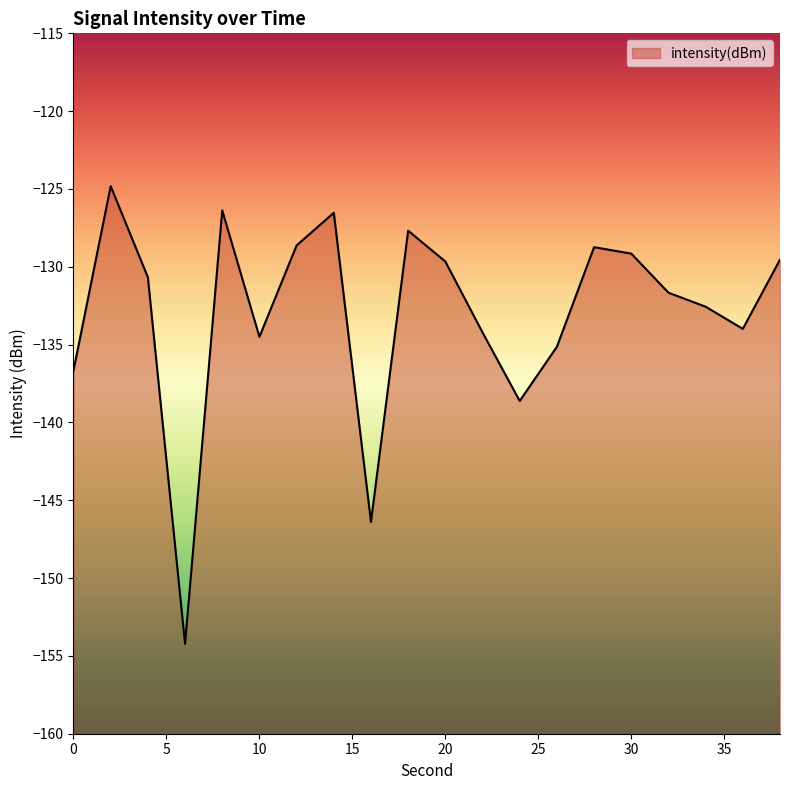

The chart shows a value of -181.4 at 24. True or false?

False